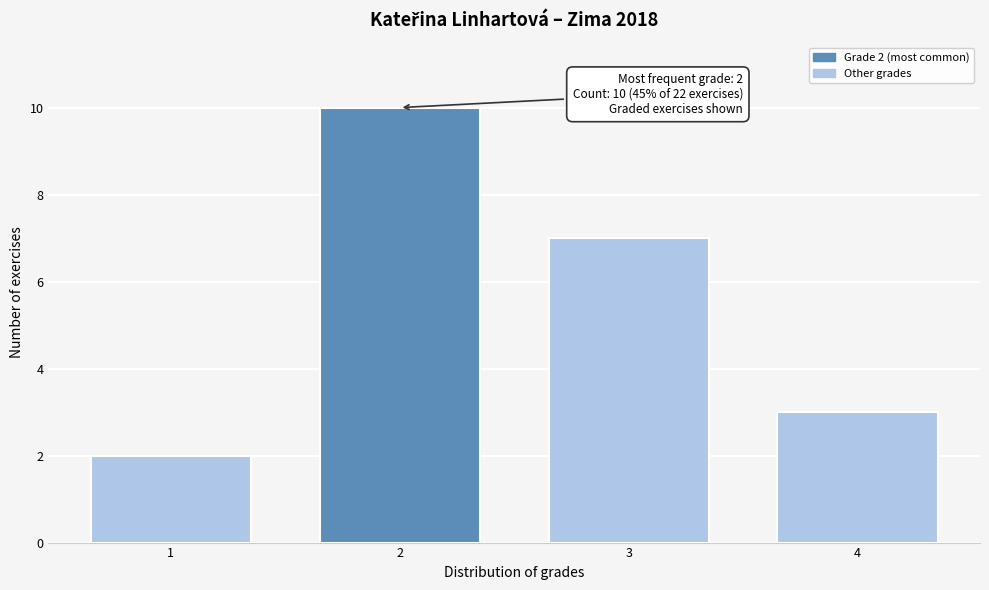

Reading right to left, transcribe all the data shown in this chart.

3	7	10	2